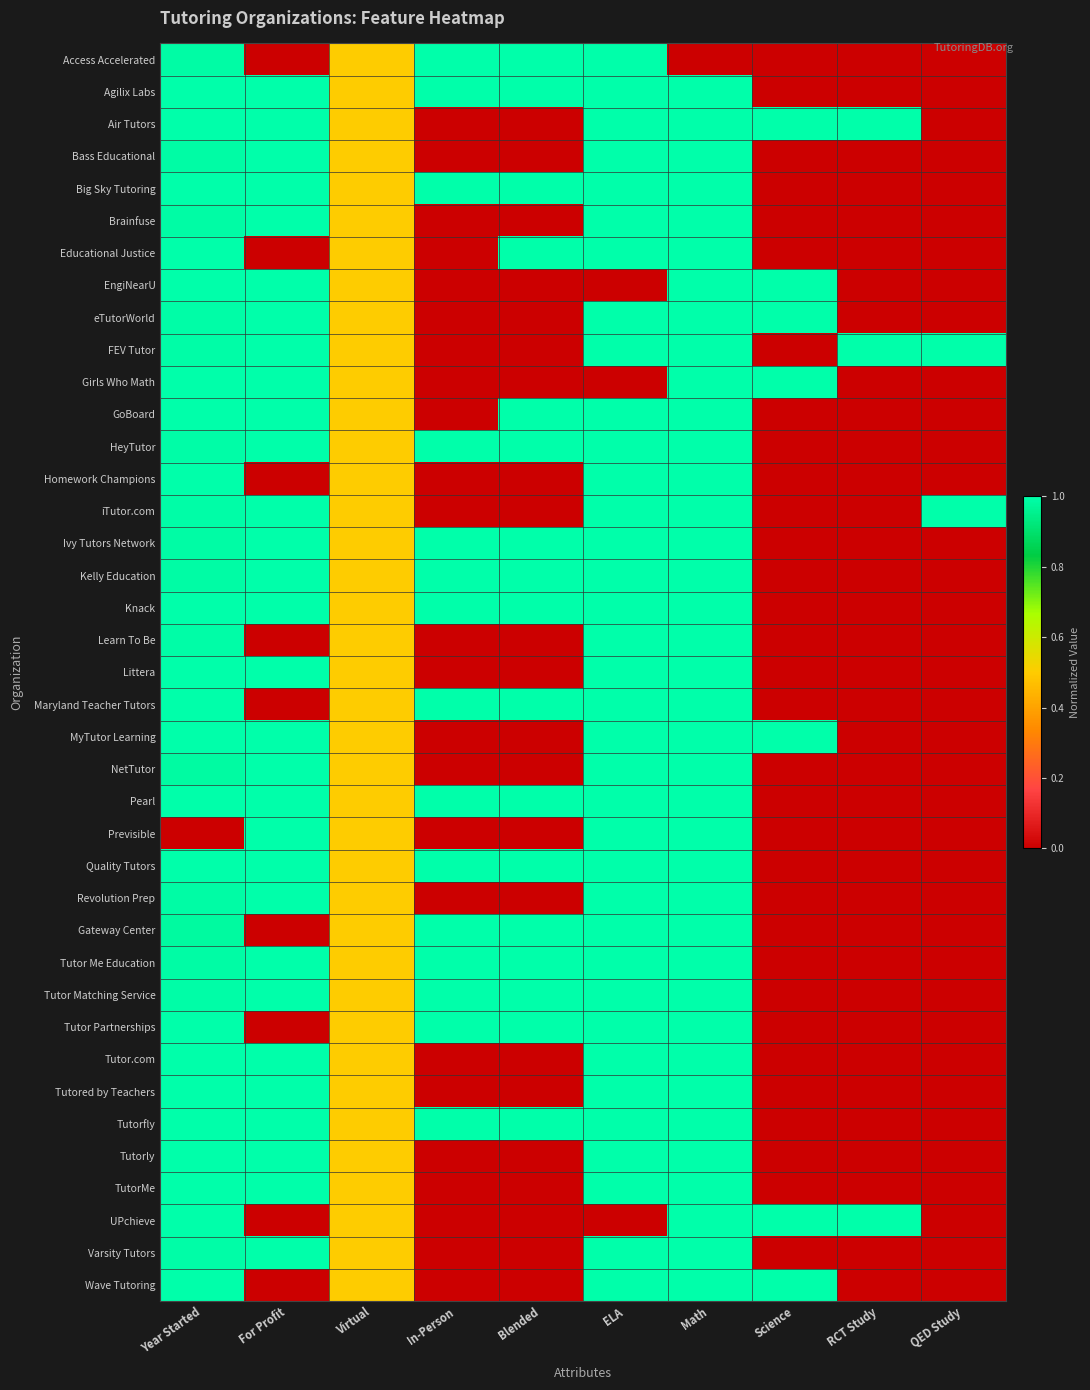

Rank the series at For Profit from lowest to highest value.

Access Accelerated, Educational Justice, Homework Champions, Learn To Be, Maryland Teacher Tutors, Gateway Center, Tutor Partnerships, UPchieve, Wave Tutoring, Agilix Labs, Air Tutors, Bass Educational, Big Sky Tutoring, Brainfuse, EngiNearU, eTutorWorld, FEV Tutor, Girls Who Math, GoBoard, HeyTutor, iTutor.com, Ivy Tutors Network, Kelly Education, Knack, Littera, MyTutor Learning, NetTutor, Pearl, Previsible, Quality Tutors, Revolution Prep, Tutor Me Education, Tutor Matching Service, Tutor.com, Tutored by Teachers, Tutorfly, Tutorly, TutorMe, Varsity Tutors